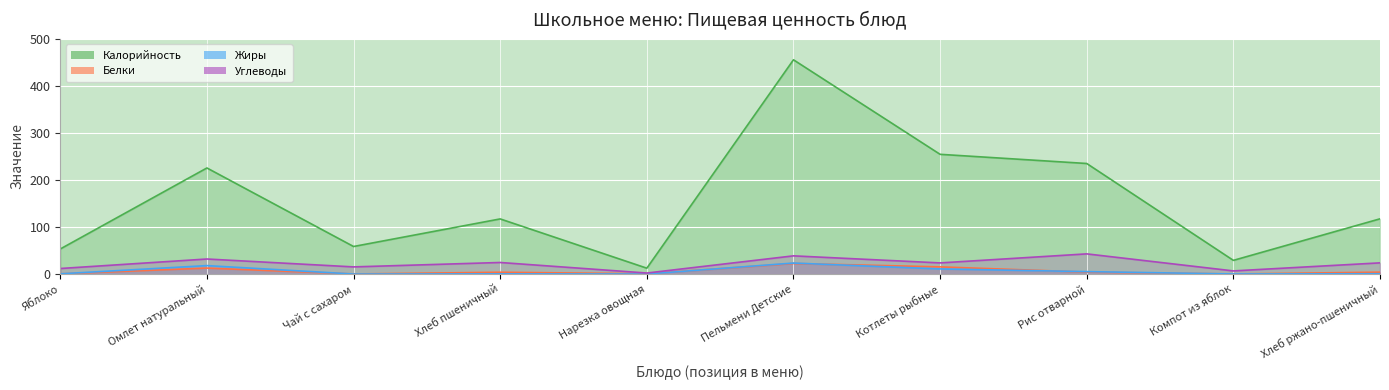

How many data points in Калорийность are less than 117?

4